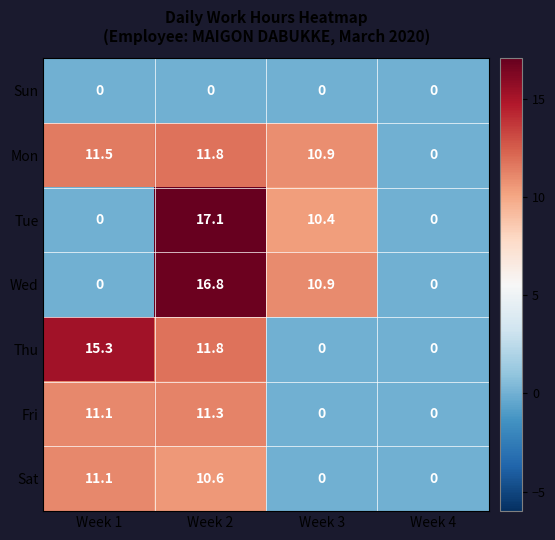

How many categories are shown in the chart?

4